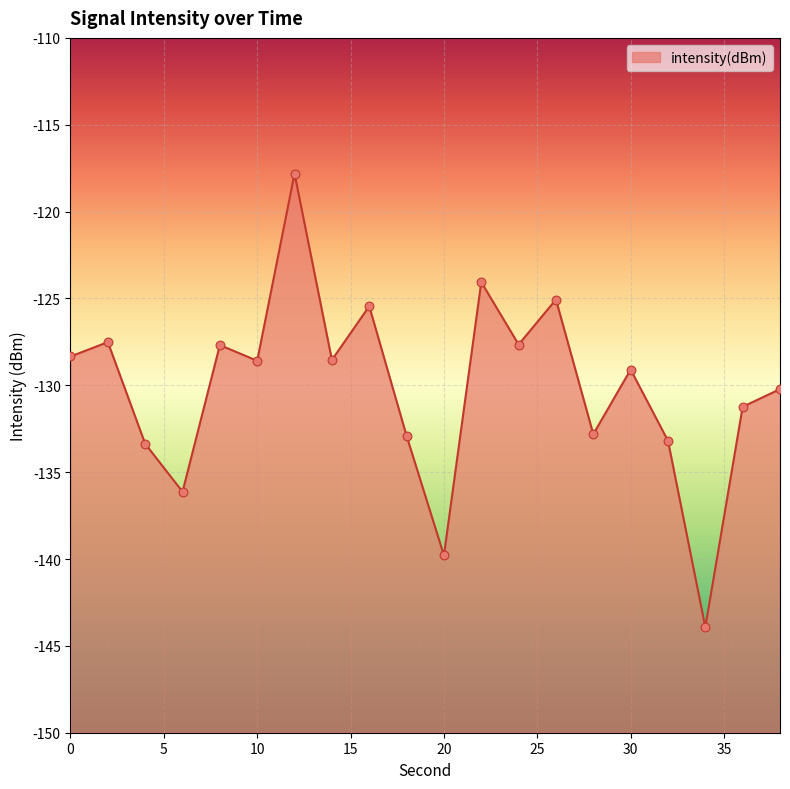

What is the change in value from 8 to 30?

-1.4